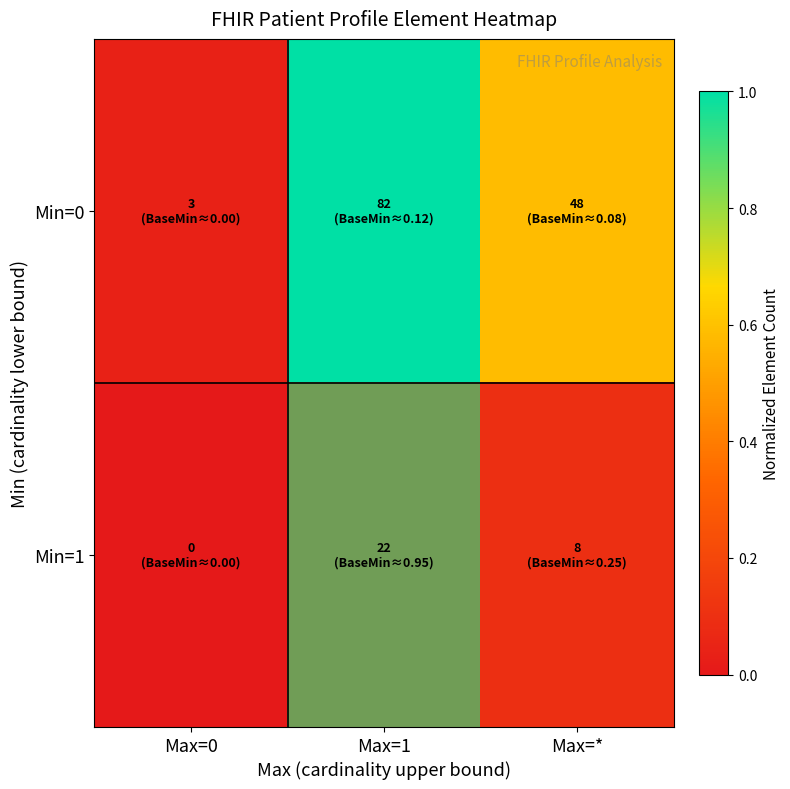

Count the number of categories in the chart.

3